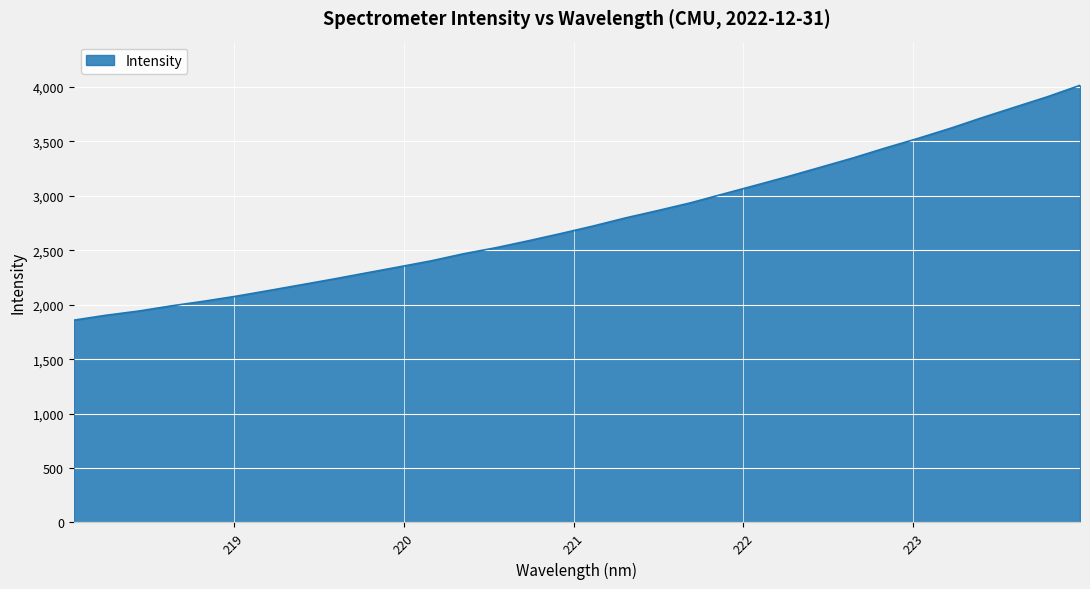

What is the smallest value displayed?

1858.0